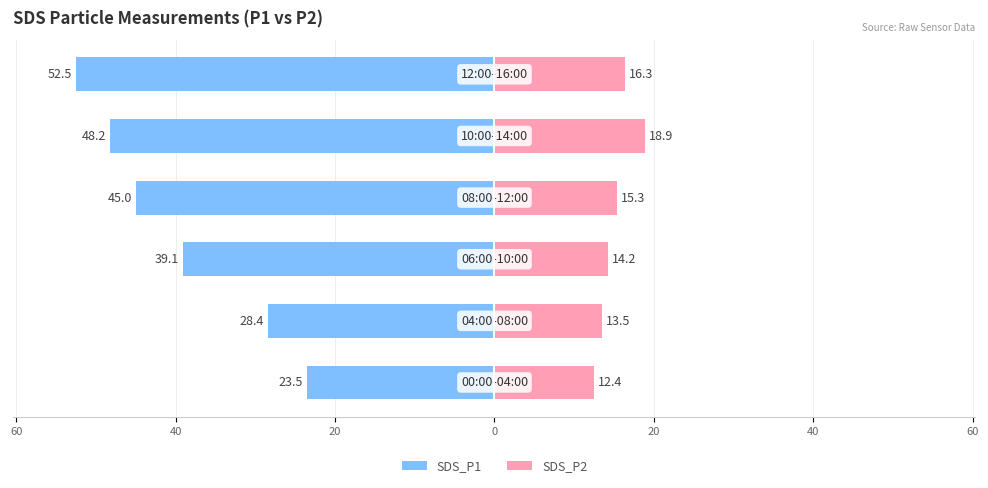

How many series are shown in this chart?

2